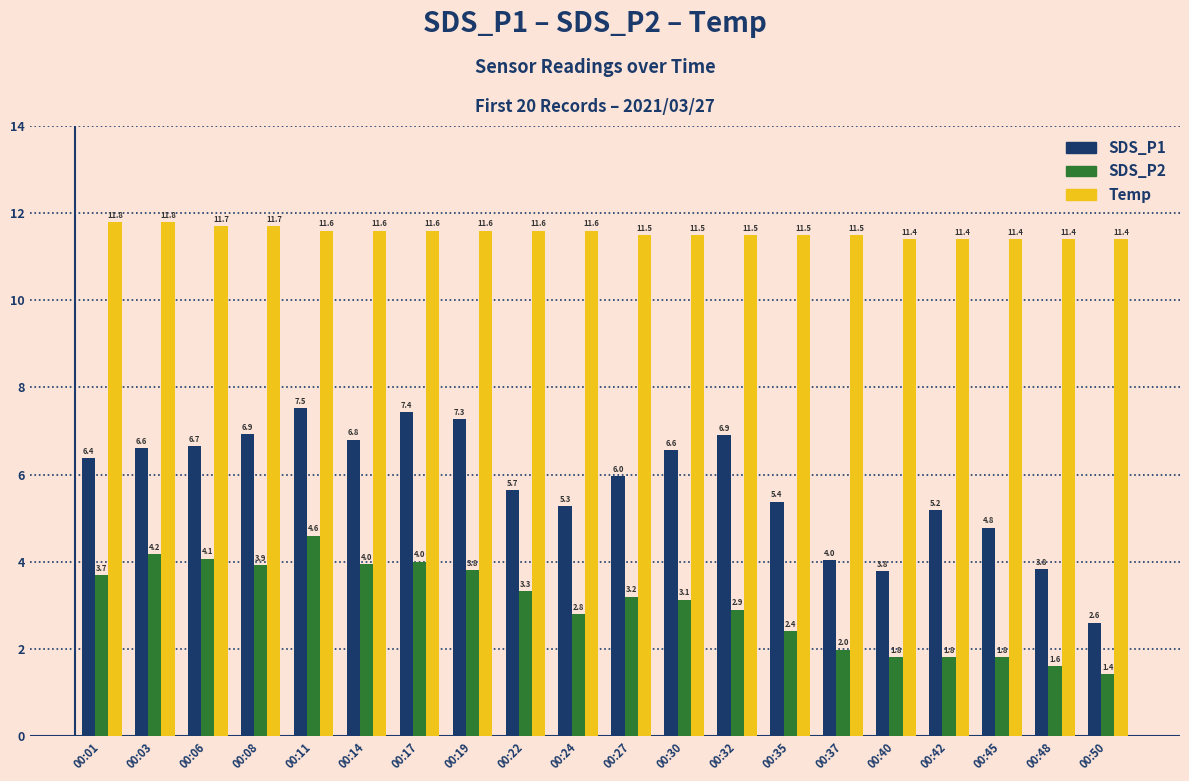

Reading left to right, extract all data points from this chart.

SDS_P1: 00:01=6.4	00:03=6.6	00:06=6.7	00:08=6.9	00:11=7.5	00:14=6.8	00:17=7.4	00:19=7.3	00:22=5.7	00:24=5.3	00:27=6.0	00:30=6.6	00:32=6.9	00:35=5.4	00:37=4.0	00:40=3.8	00:42=5.2	00:45=4.8	00:48=3.8	00:50=2.6
SDS_P2: 00:01=3.7	00:03=4.2	00:06=4.1	00:08=3.9	00:11=4.6	00:14=4.0	00:17=4.0	00:19=3.8	00:22=3.3	00:24=2.8	00:27=3.2	00:30=3.1	00:32=2.9	00:35=2.4	00:37=2.0	00:40=1.8	00:42=1.8	00:45=1.8	00:48=1.6	00:50=1.4
Temp: 00:01=11.8	00:03=11.8	00:06=11.7	00:08=11.7	00:11=11.6	00:14=11.6	00:17=11.6	00:19=11.6	00:22=11.6	00:24=11.6	00:27=11.5	00:30=11.5	00:32=11.5	00:35=11.5	00:37=11.5	00:40=11.4	00:42=11.4	00:45=11.4	00:48=11.4	00:50=11.4